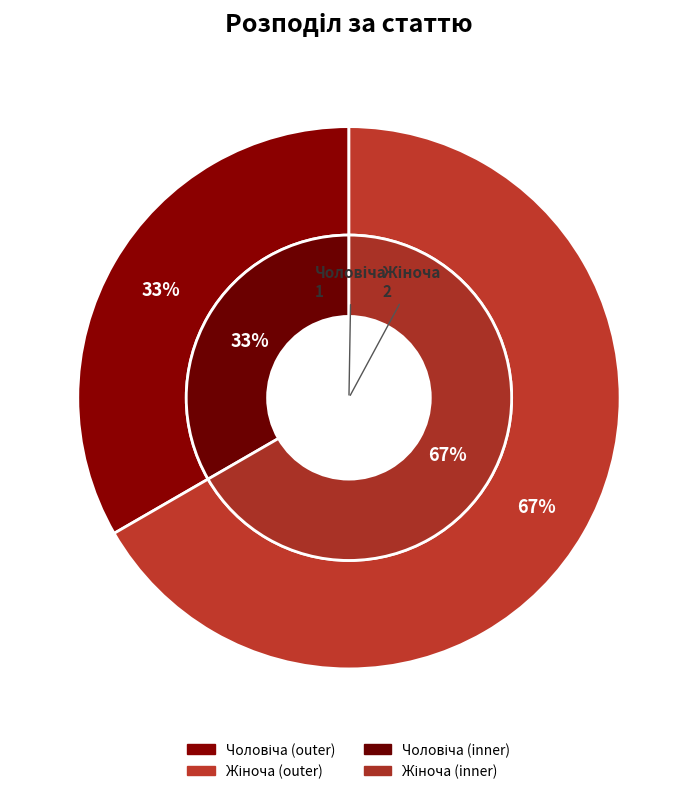

To the nearest percent, what portion does Жіноча represent?

67%